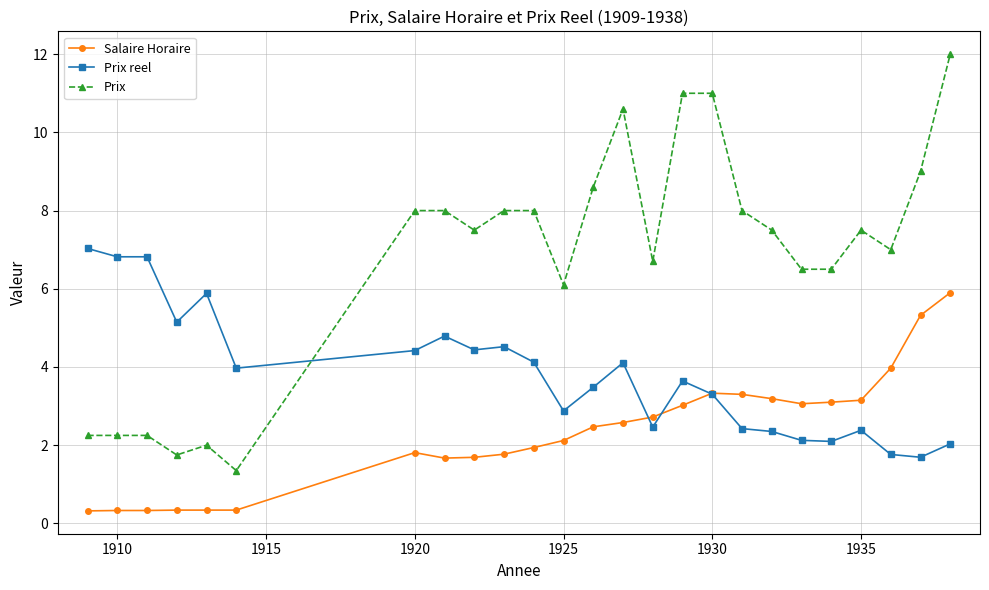

What is the highest value of the Prix reel series?

7.0